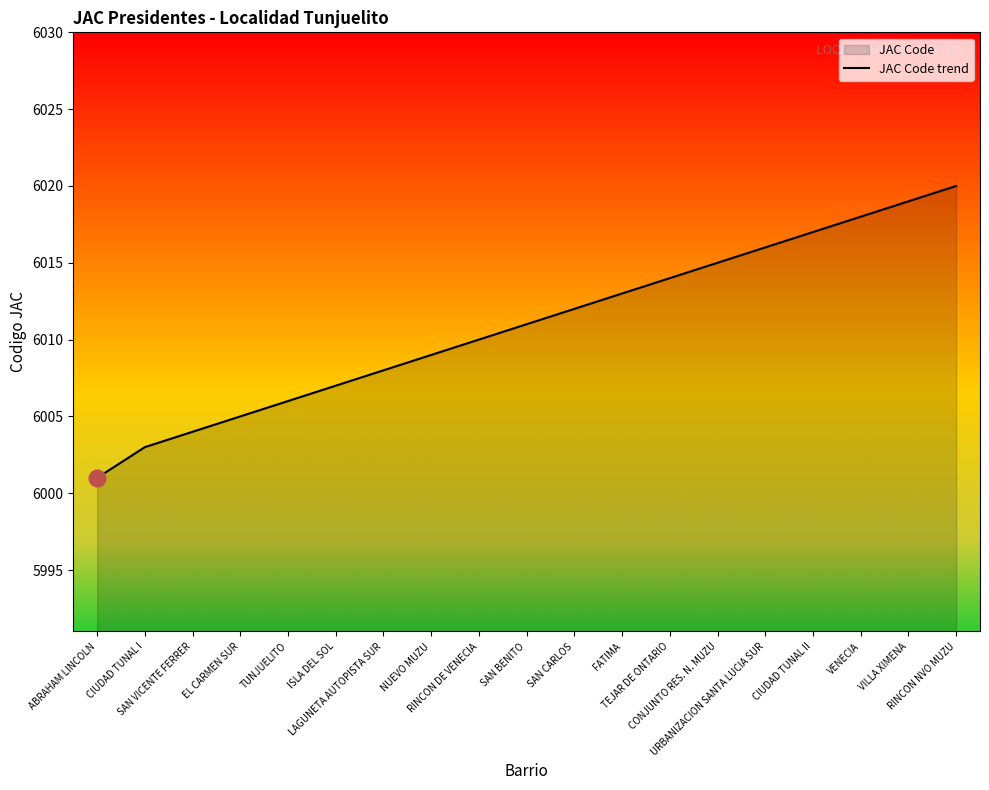

How many categories are shown in the chart?

19